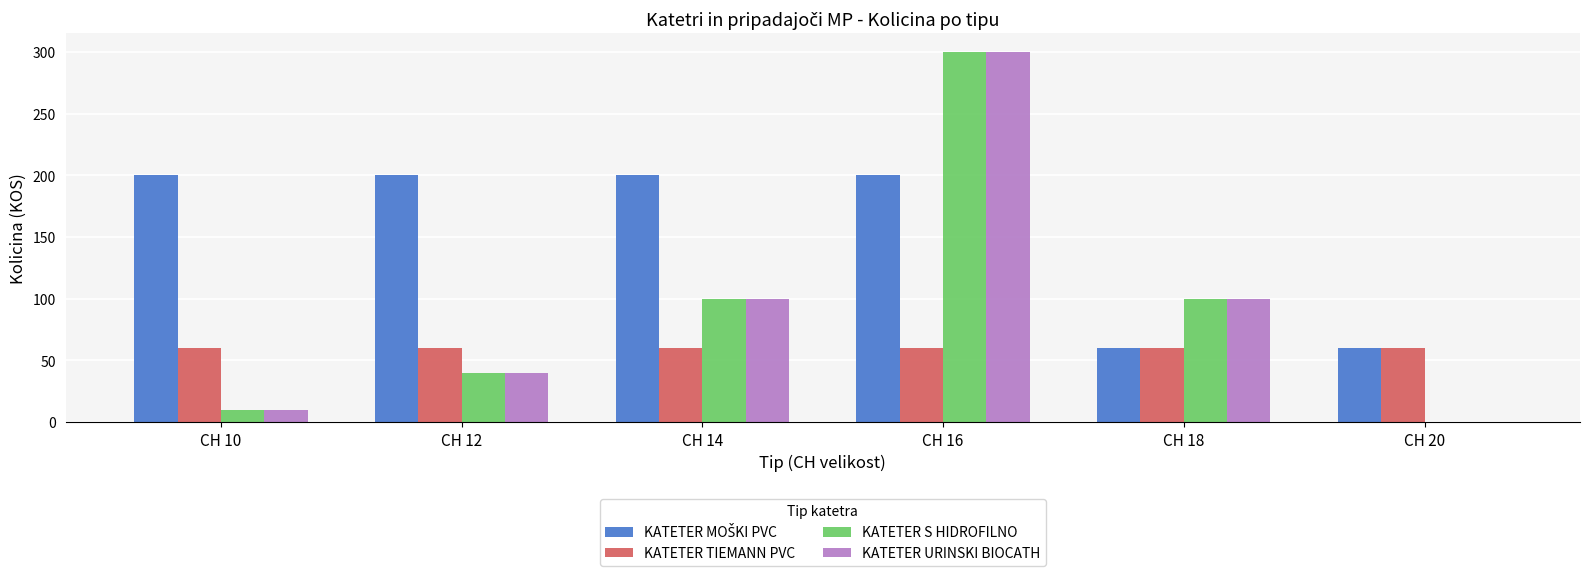

What is the sum of the KATETER S HIDROFILNO values at CH 20 and CH 16?

300